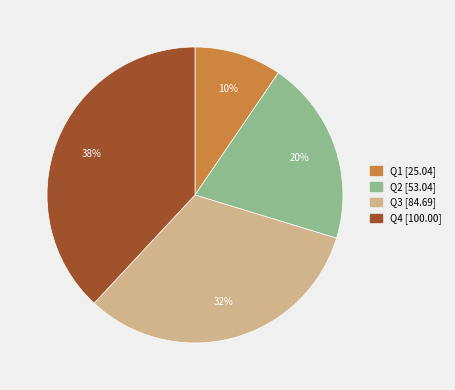

Does any single category account for the majority?

No